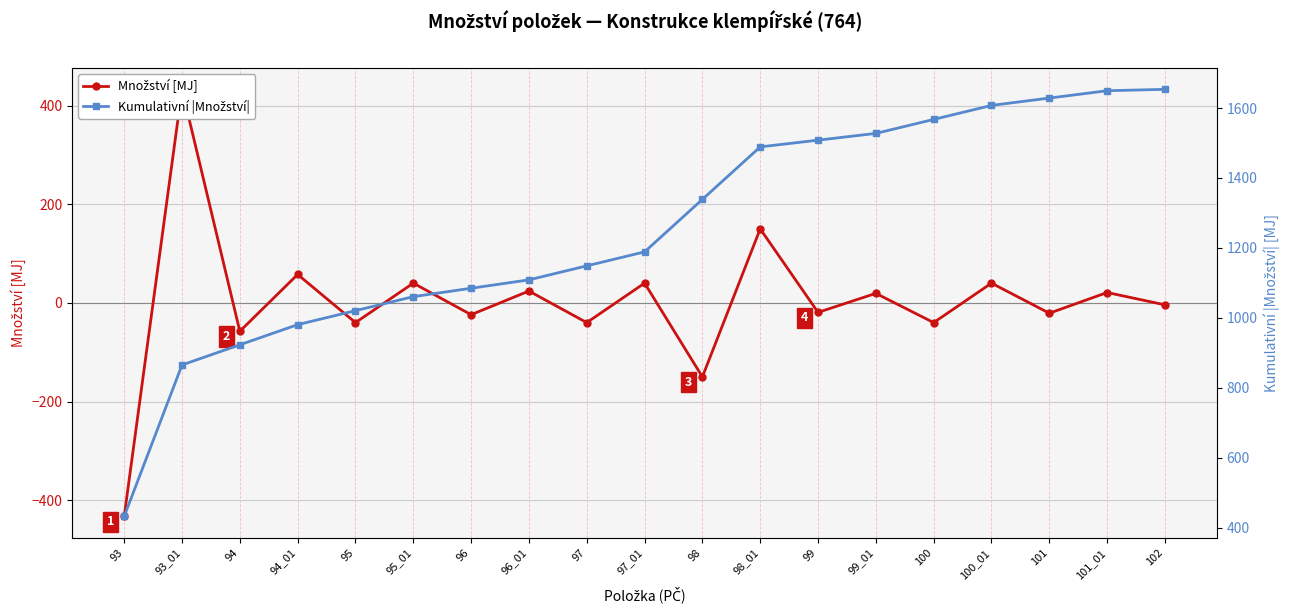

True or false: Množství [MJ] and Kumulativní |Množství| intersect in this chart.

False